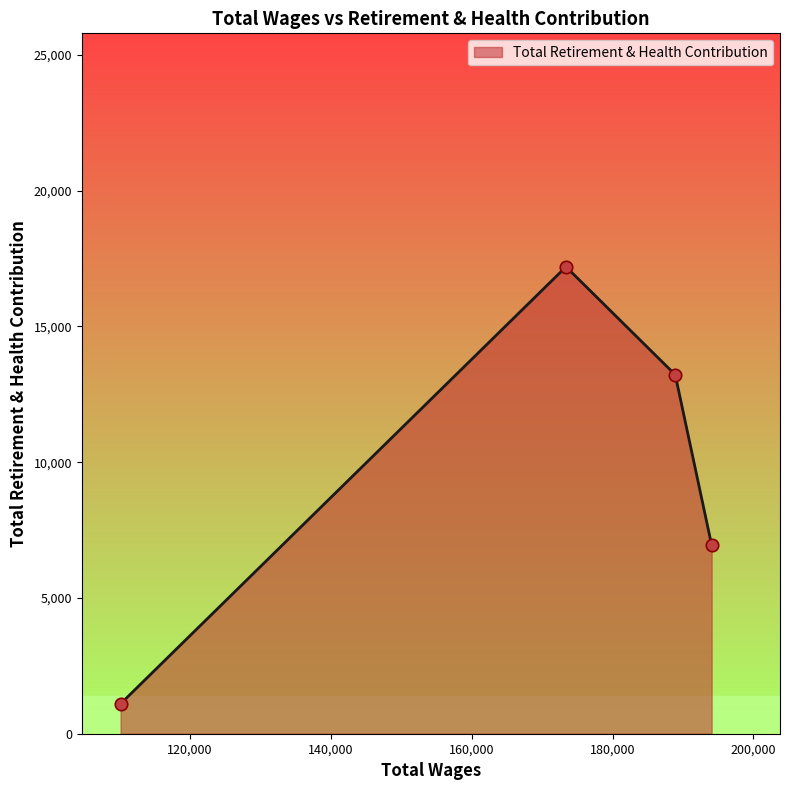

What is the smallest value displayed?

1102